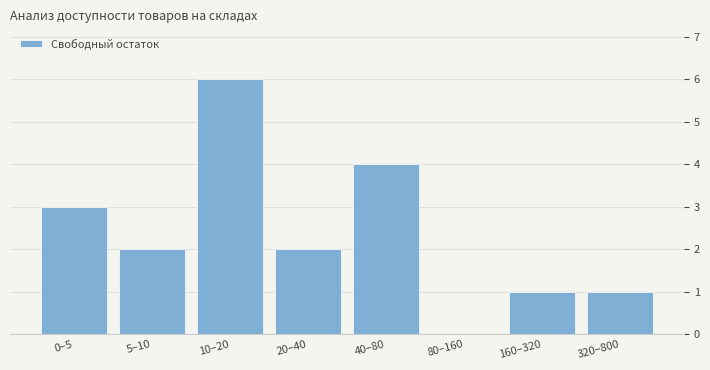

True or false: the data shows 4 at 10–20.

False